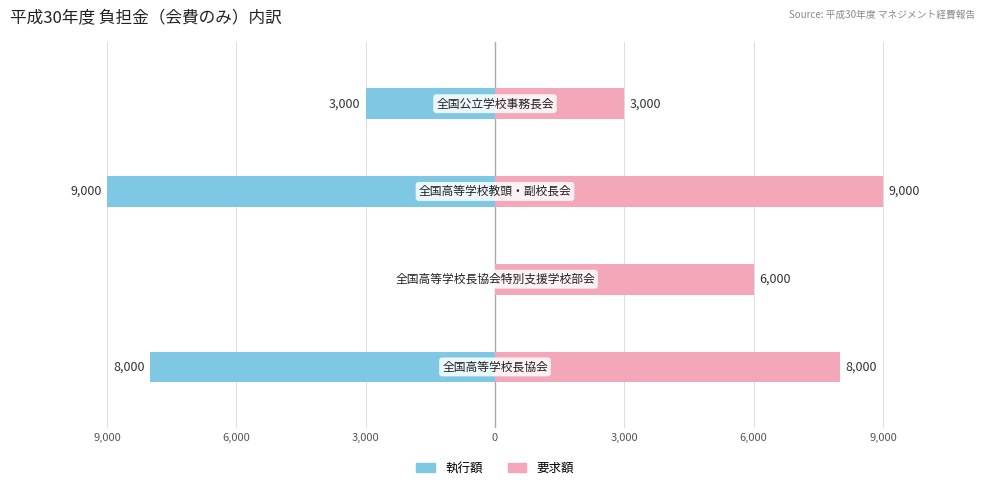

What is the minimum value shown in the chart?

-9000